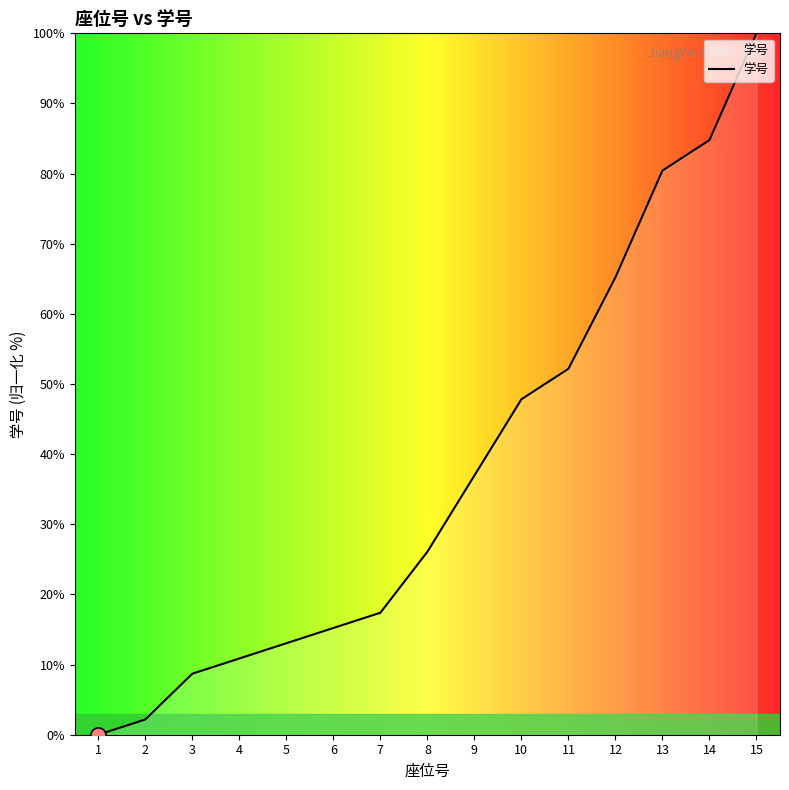

What is the change in value from 9 to 10?

+10.9